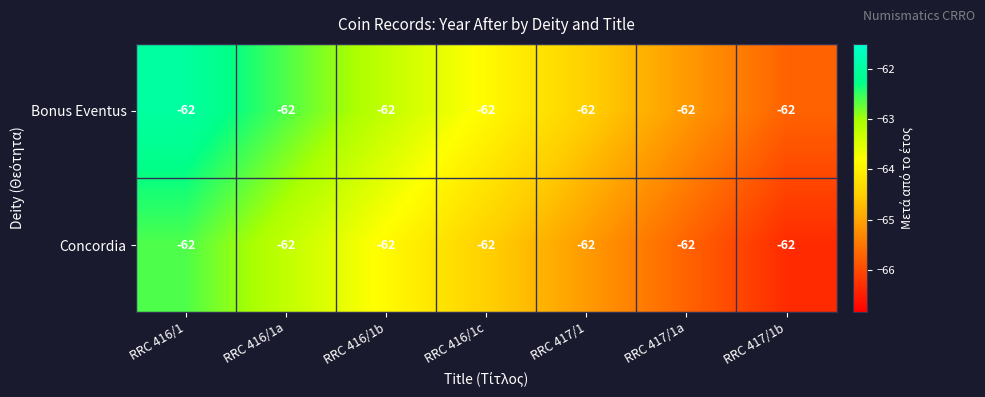

Which series has the largest total across all categories?

Bonus Eventus